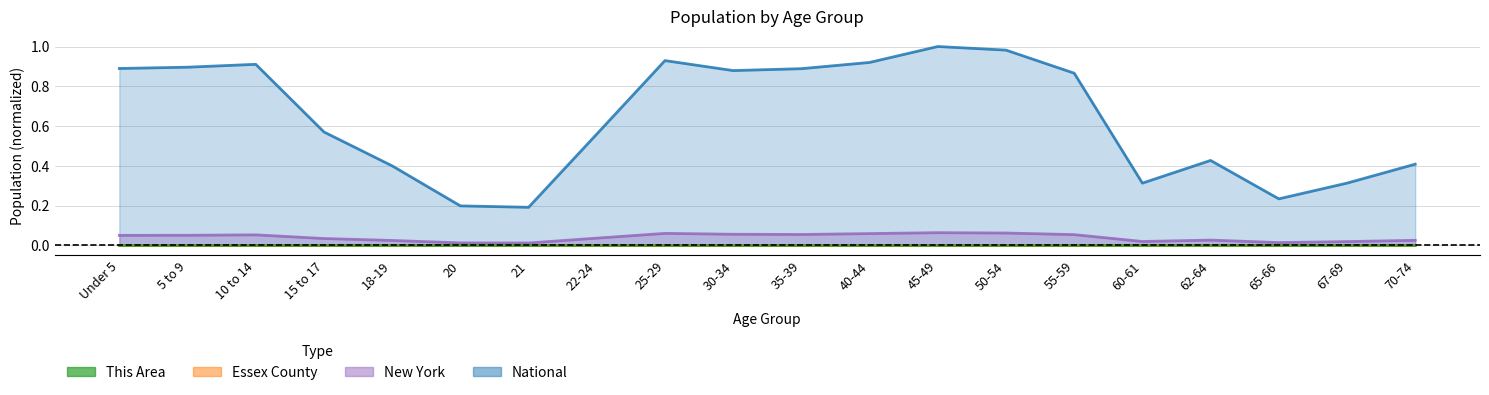

What position from the left is Under 5?

1